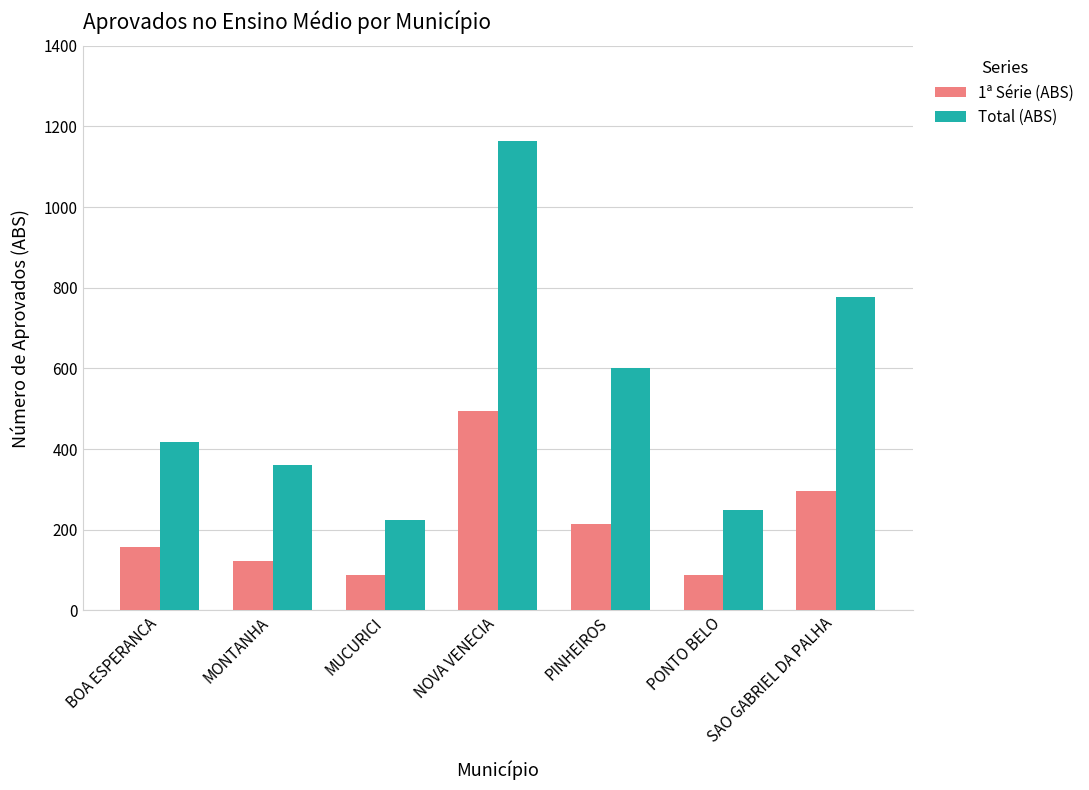

What position from the right is MONTANHA?

6